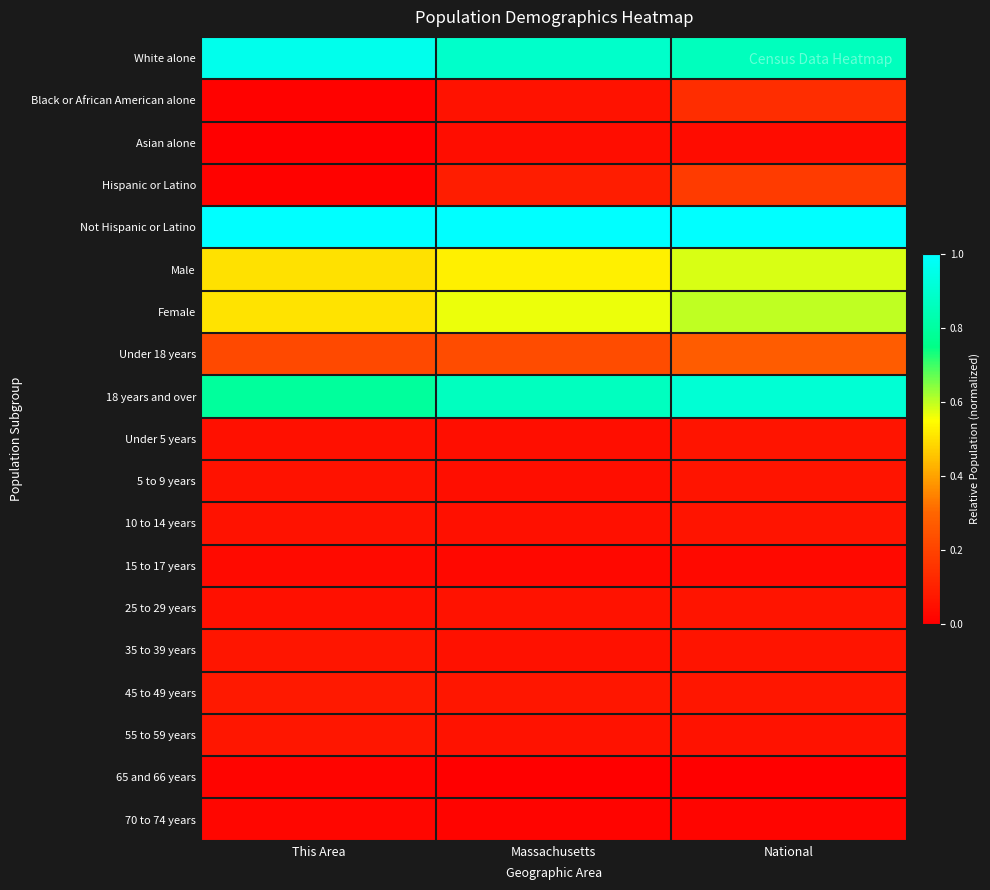

Reading right to left, list all the values displayed in this chart.

White alone: National=0.9	Massachusetts=0.9	This Area=1.0
Black or African American alone: National=0.1	Massachusetts=0.1	This Area=0.0
Asian alone: National=0.0	Massachusetts=0.0	This Area=0.0
Hispanic or Latino: National=0.2	Massachusetts=0.1	This Area=0.0
Not Hispanic or Latino: National=1.0	Massachusetts=1.0	This Area=1.0
Male: National=0.6	Massachusetts=0.5	This Area=0.5
Female: National=0.6	Massachusetts=0.6	This Area=0.5
Under 18 years: National=0.3	Massachusetts=0.2	This Area=0.2
18 years and over: National=0.9	Massachusetts=0.9	This Area=0.8
Under 5 years: National=0.1	Massachusetts=0.0	This Area=0.0
5 to 9 years: National=0.1	Massachusetts=0.0	This Area=0.1
10 to 14 years: National=0.1	Massachusetts=0.1	This Area=0.1
15 to 17 years: National=0.0	Massachusetts=0.0	This Area=0.0
25 to 29 years: National=0.1	Massachusetts=0.1	This Area=0.0
35 to 39 years: National=0.1	Massachusetts=0.1	This Area=0.1
45 to 49 years: National=0.1	Massachusetts=0.1	This Area=0.1
55 to 59 years: National=0.1	Massachusetts=0.1	This Area=0.1
65 and 66 years: National=0.0	Massachusetts=0.0	This Area=0.0
70 to 74 years: National=0.0	Massachusetts=0.0	This Area=0.0